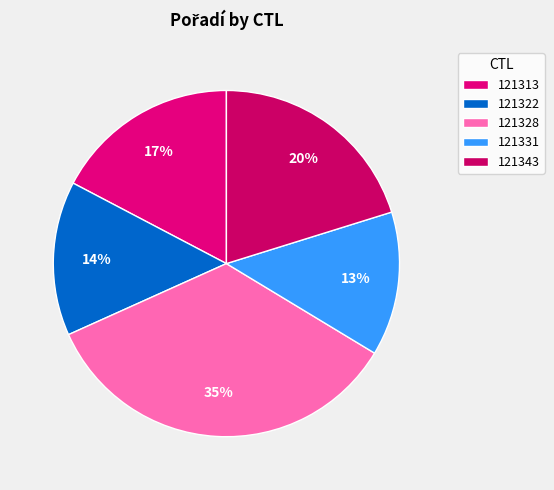

Do 121331 and 121328 together represent more than half of the pie?

No